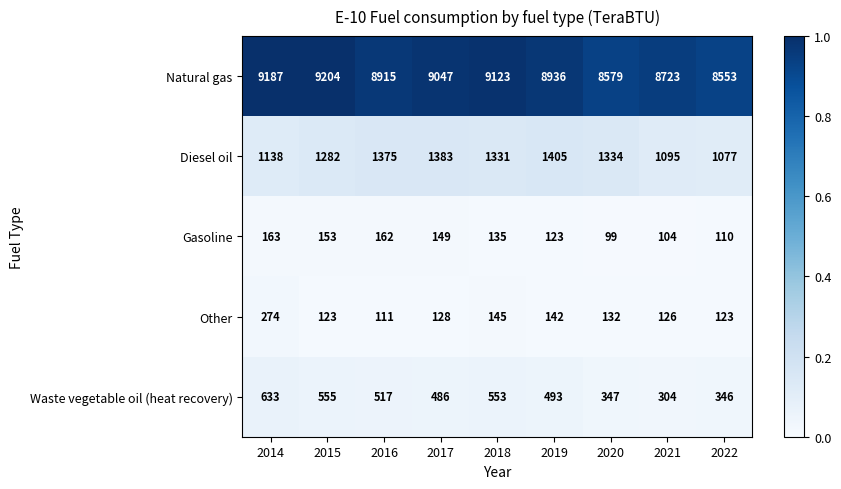

Which label corresponds to the smallest value in the chart?

2020